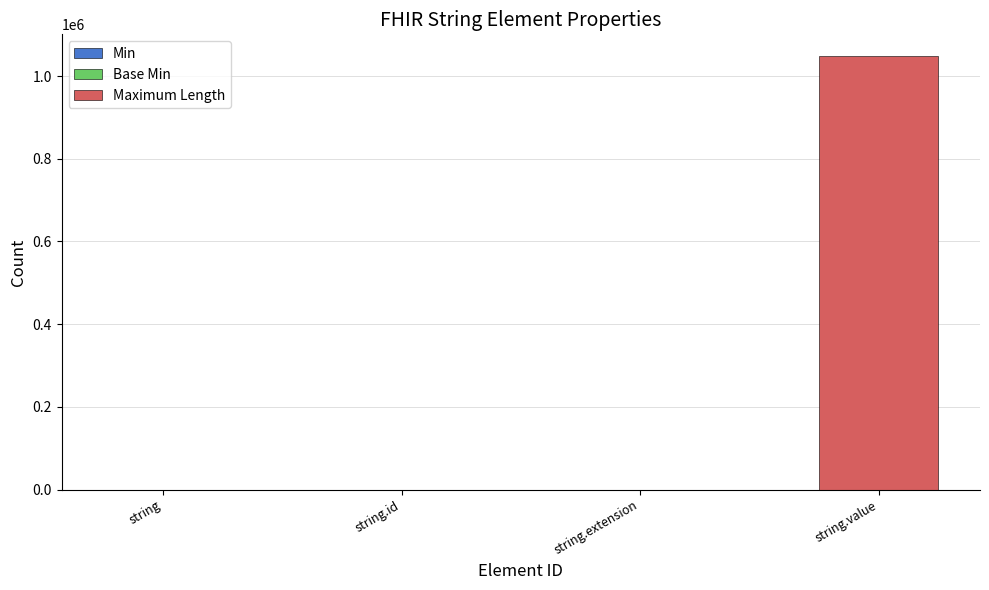

What is the sum of all values?

1048576